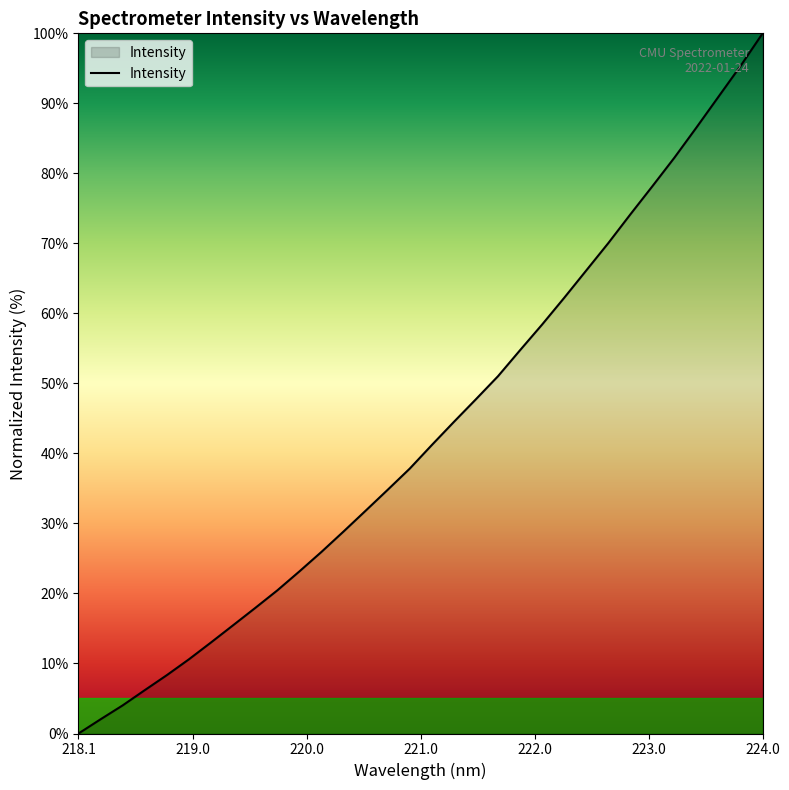

What is the maximum value shown in the chart?

100.0